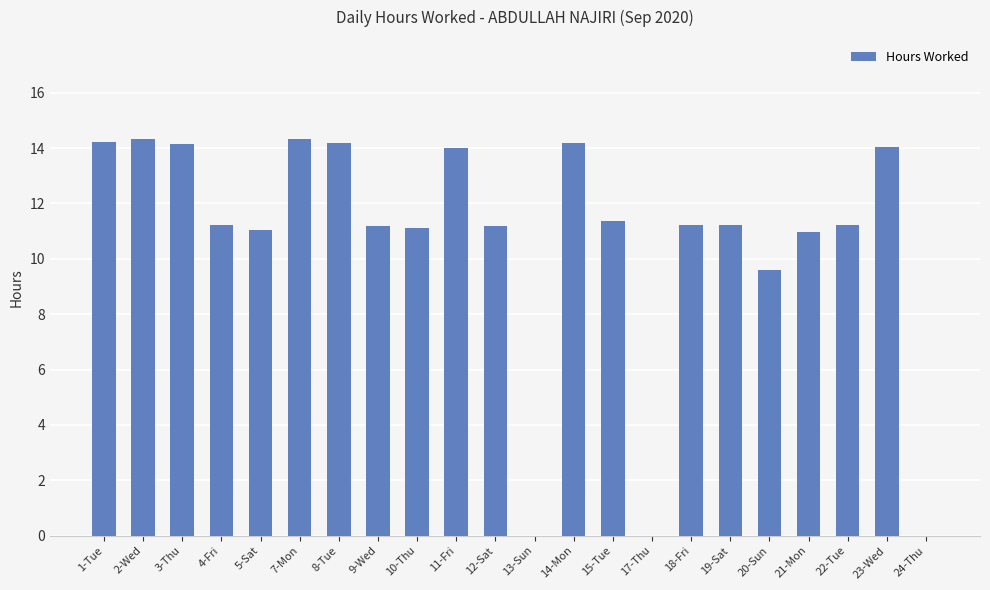

What is the sum of all values?

234.8